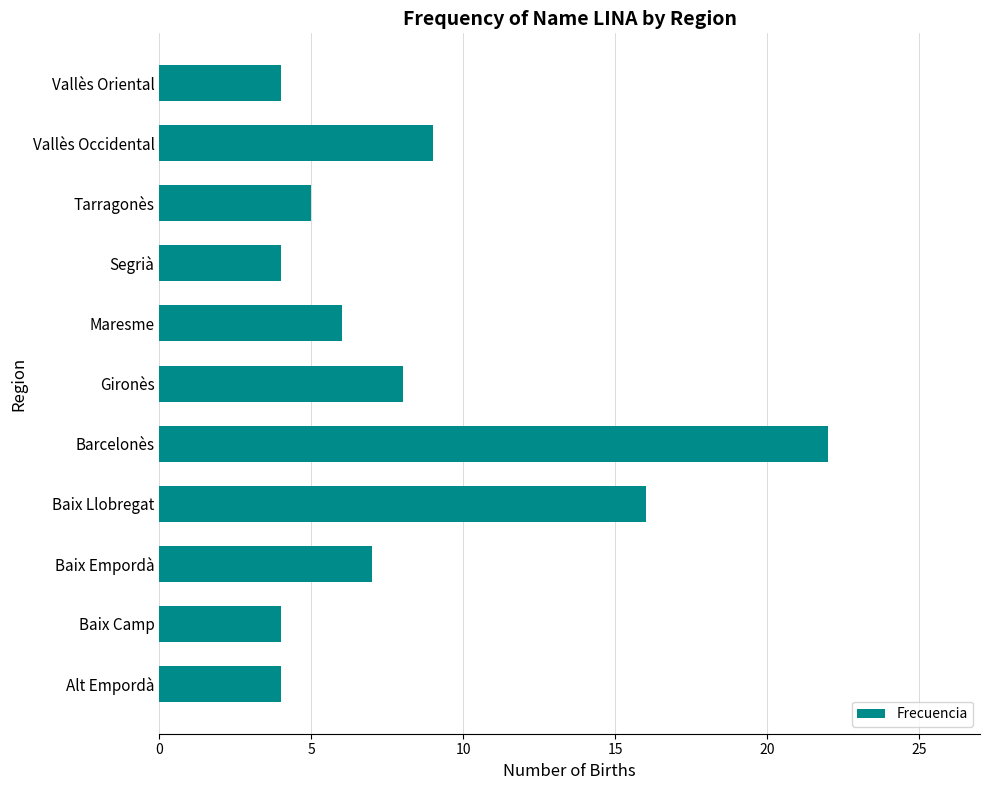

Read the value at Baix Empordà.

7